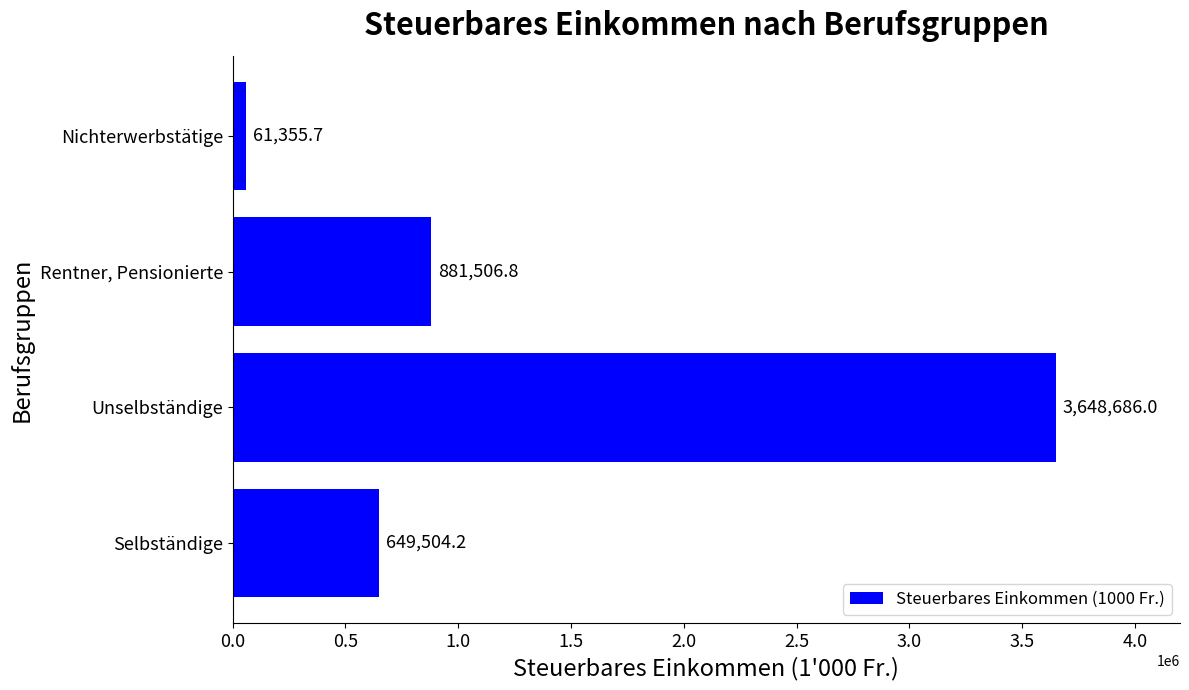

Reading bottom to top, transcribe all the data shown in this chart.

Selbständige=649504.2	Unselbständige=3648686.0	Rentner, Pensionierte=881506.8	Nichterwerbstätige=61355.7